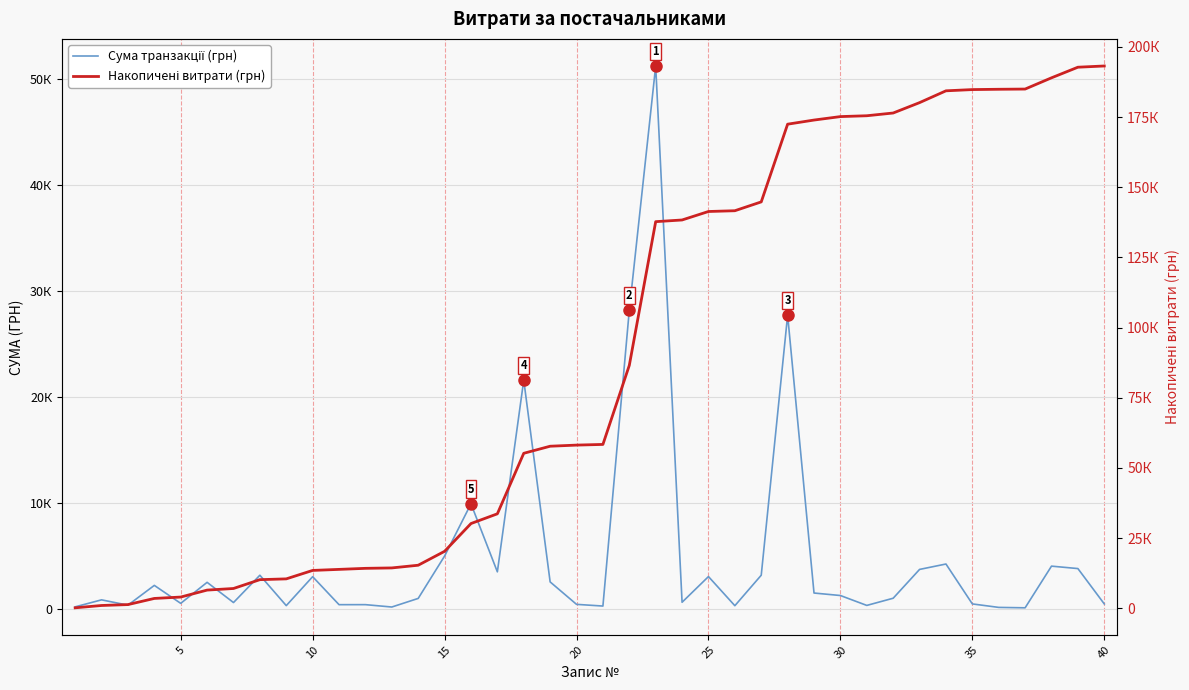

True or false: Накопичені витрати (грн) and Сума транзакції (грн) intersect in this chart.

False